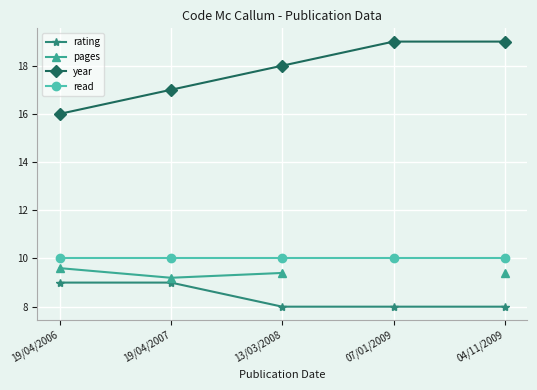

True or false: read and rating cross at least once.

False